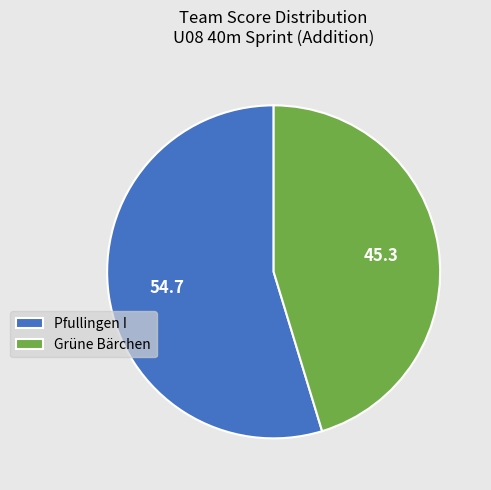

Rank the categories by value from lowest to highest.

Grüne Bärchen, Pfullingen I